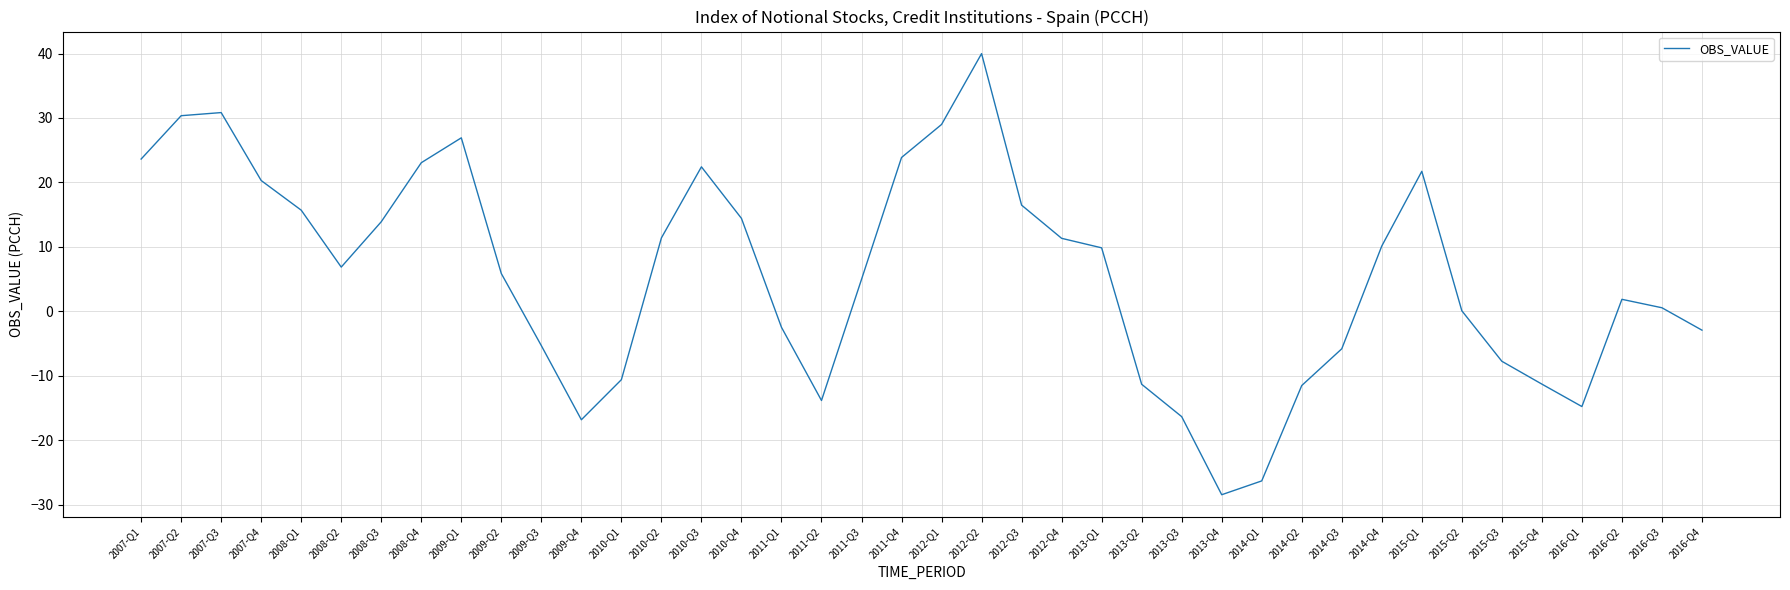

What position from the left is 2015-Q4?

36